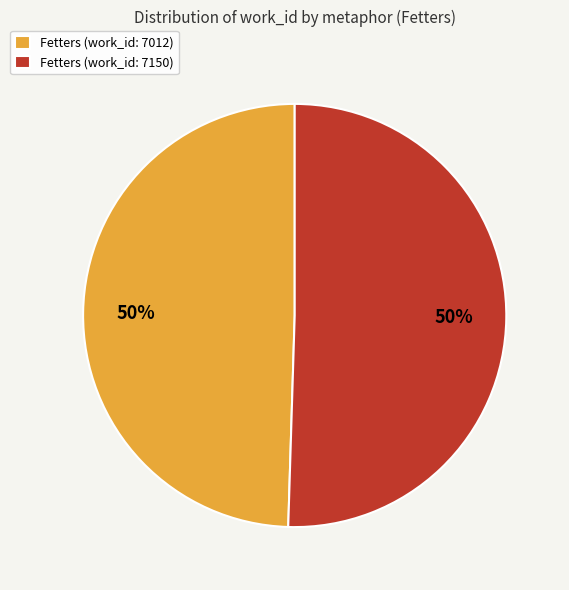

Count the number of slices in the pie.

2